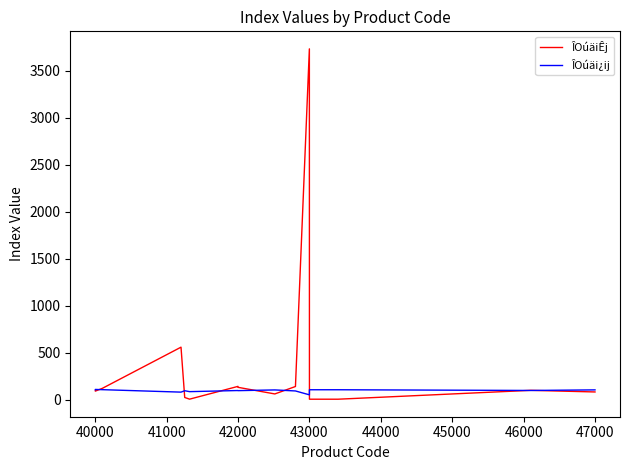

Which series has the widest spread of values?

ÎOúäiÊj